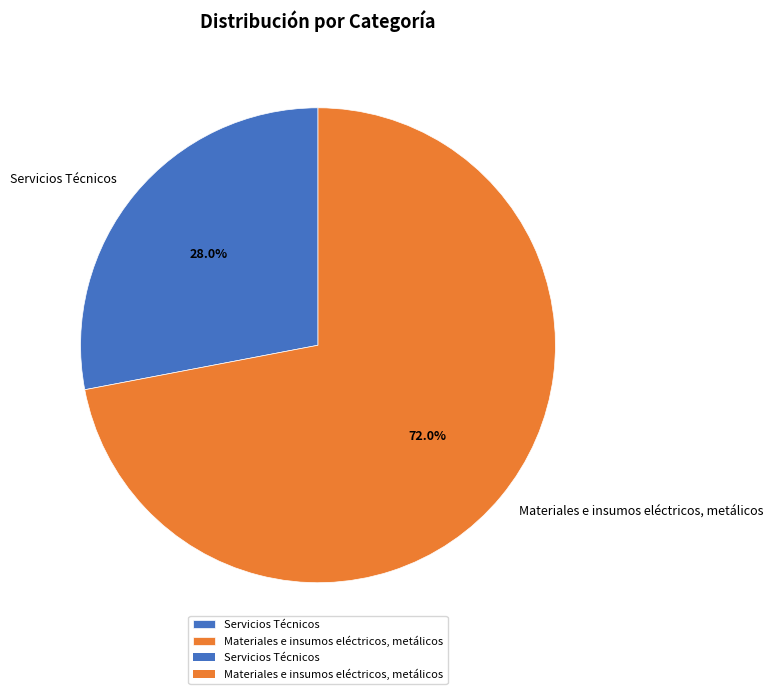

Between Materiales e insumos eléctricos, metálicos and Servicios Técnicos, which is larger?

Materiales e insumos eléctricos, metálicos